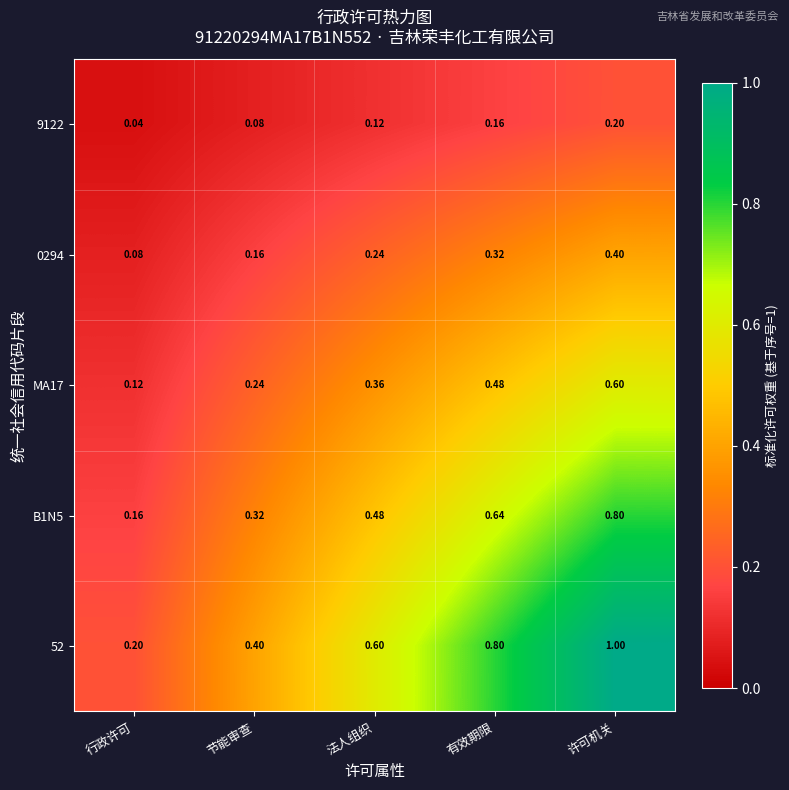

At which label does 0294 reach its minimum?

行政许可